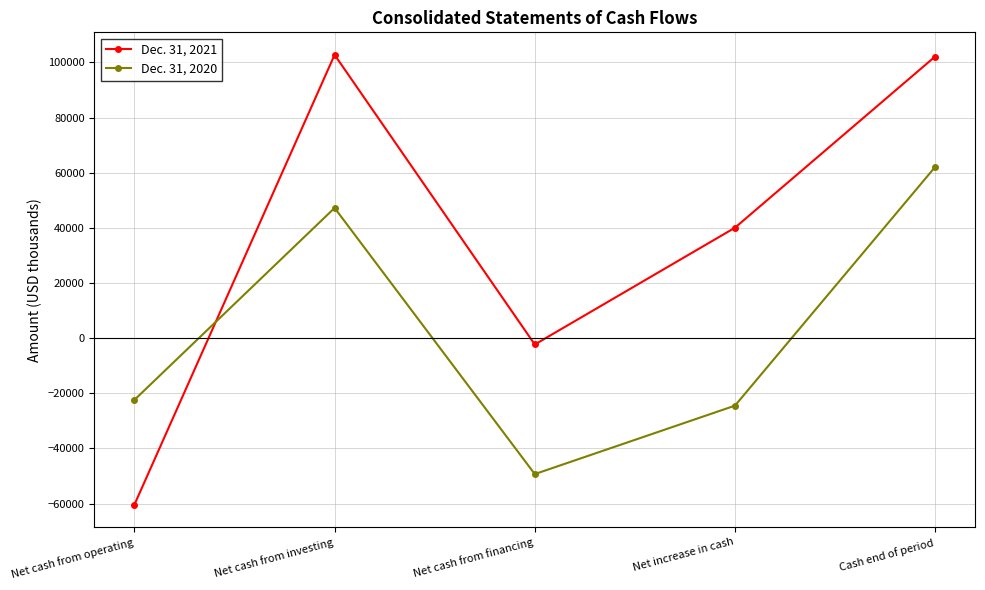

What value does the Dec. 31, 2021 series have at Net cash from investing, to the nearest 100?

102800